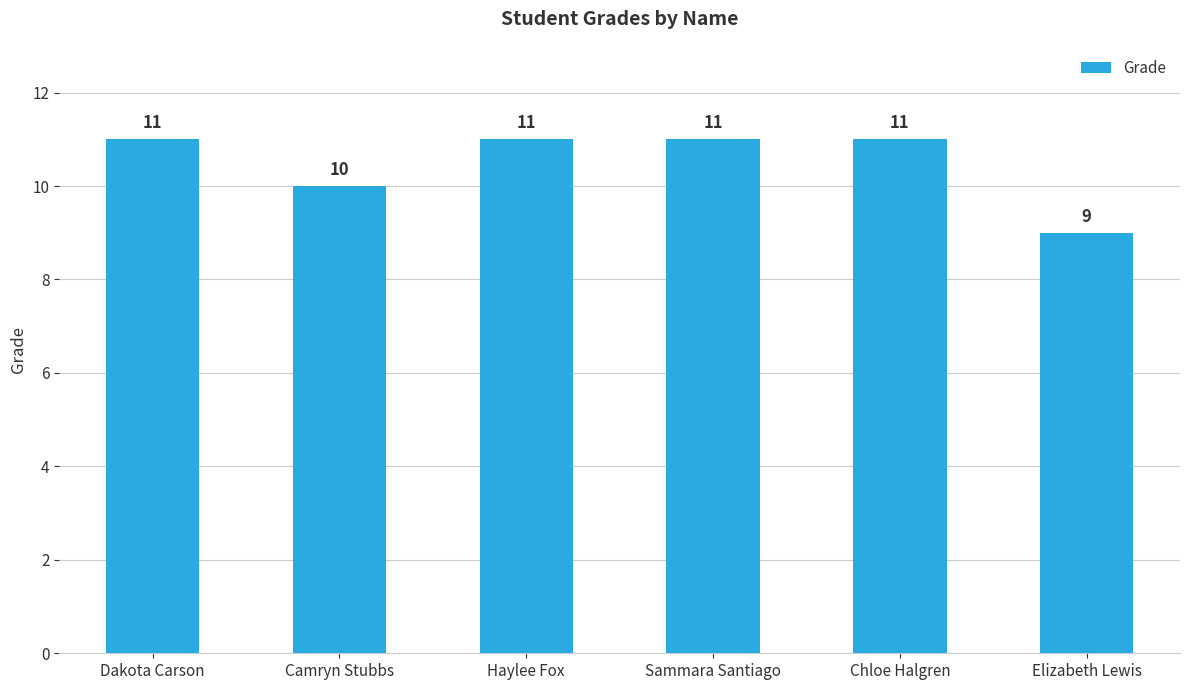

What is the value of the 2nd bar from the left?

10